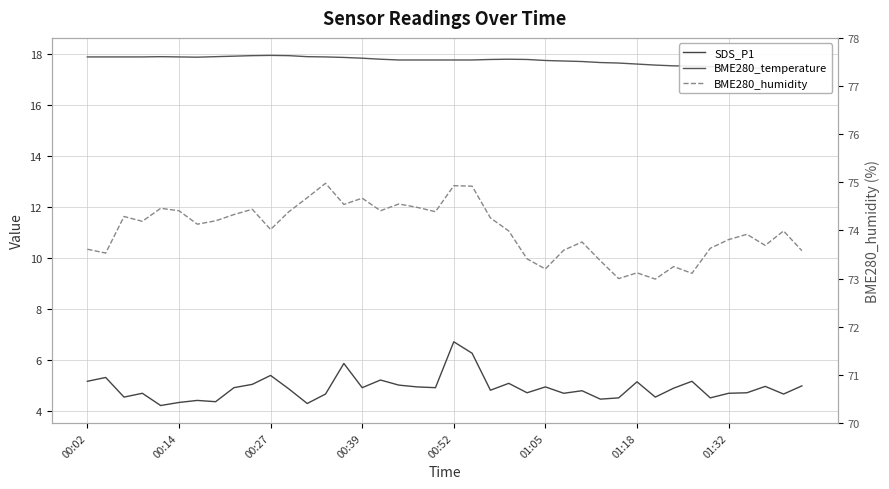

True or false: BME280_humidity has a value of 73.6 at 26.

True